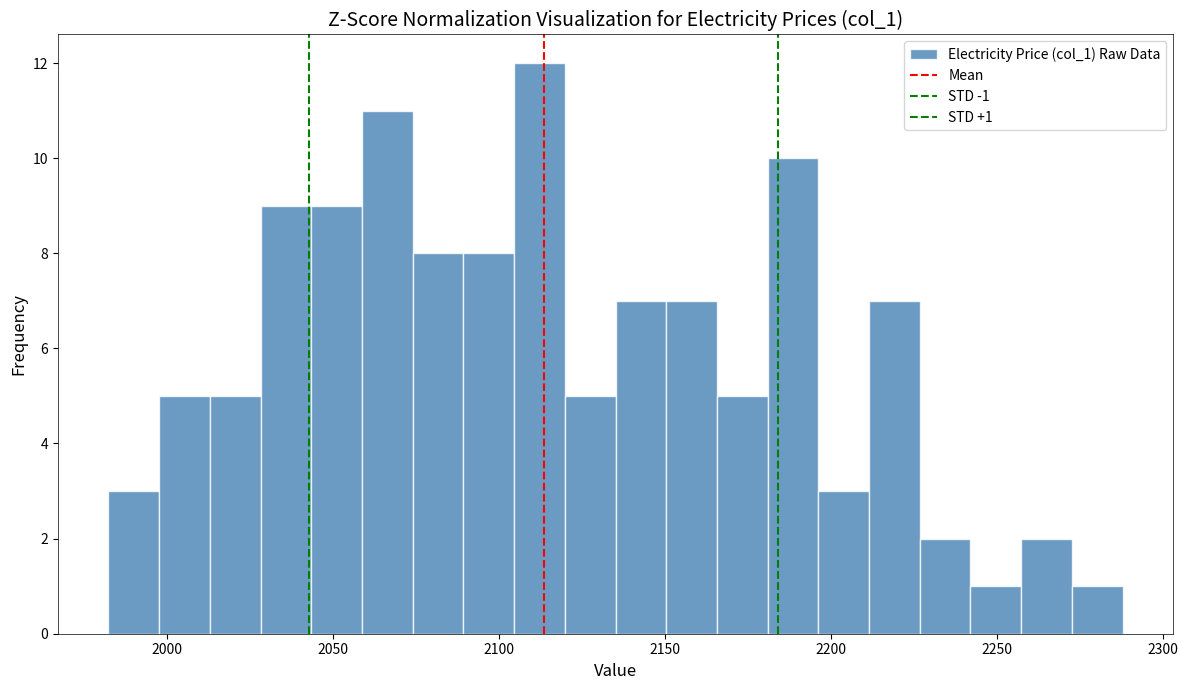

Read against the x-axis, roughly where is the centre of the tallest bar?

2110